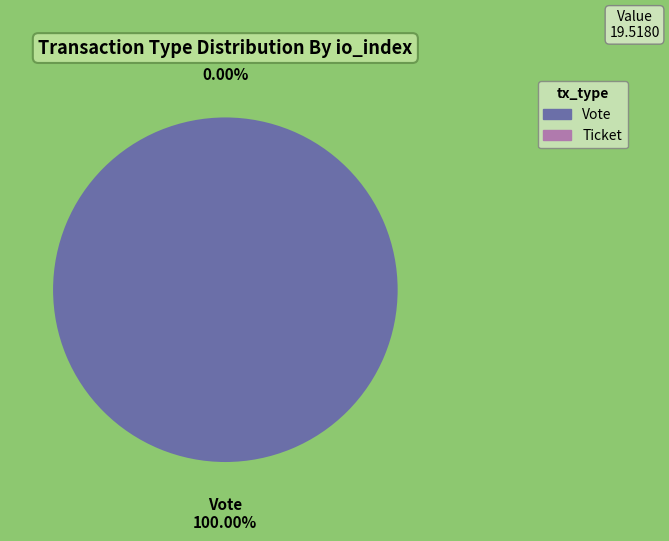

Does Vote account for over 50% of the chart?

Yes